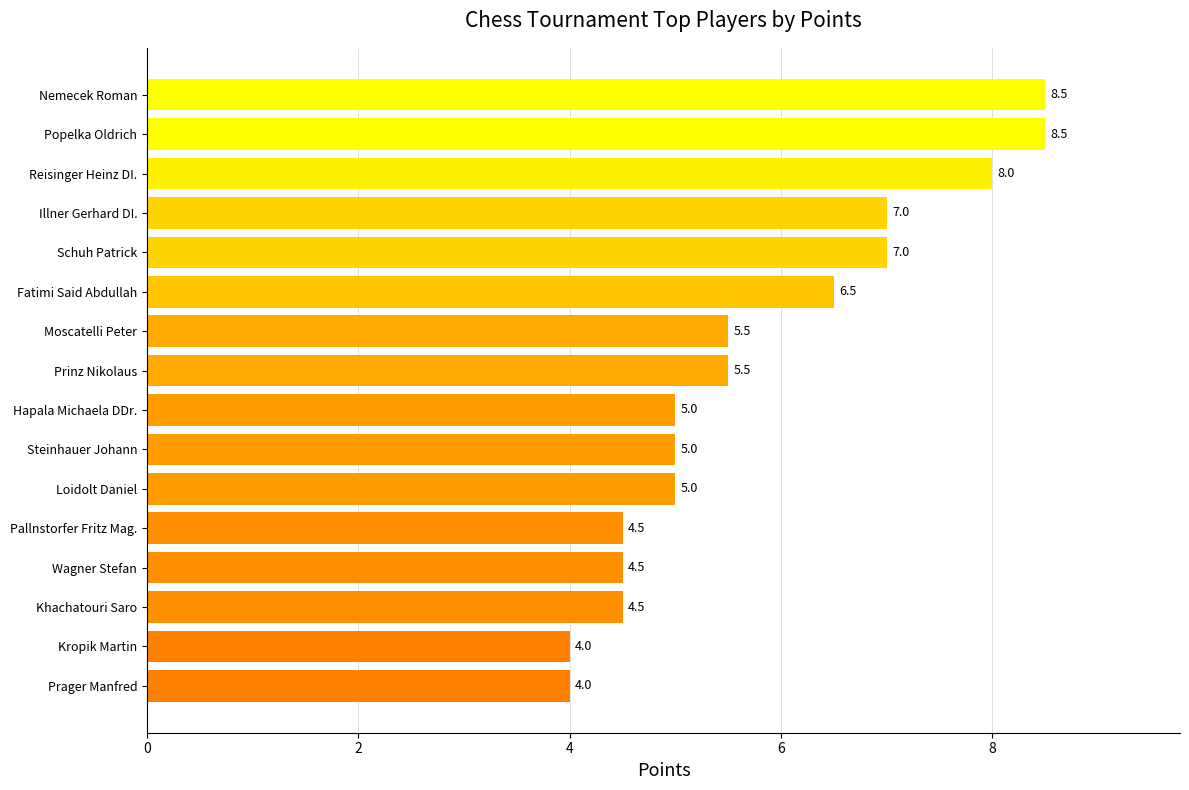

What is the difference between the values at Fatimi Said Abdullah and Illner Gerhard DI.?

0.5